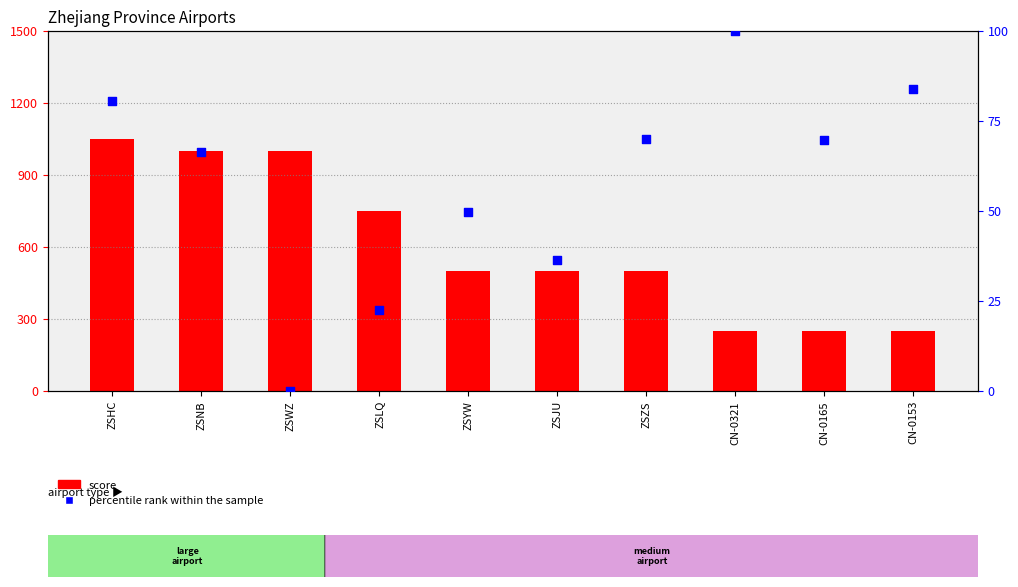

Which series has the largest total across all categories?

score